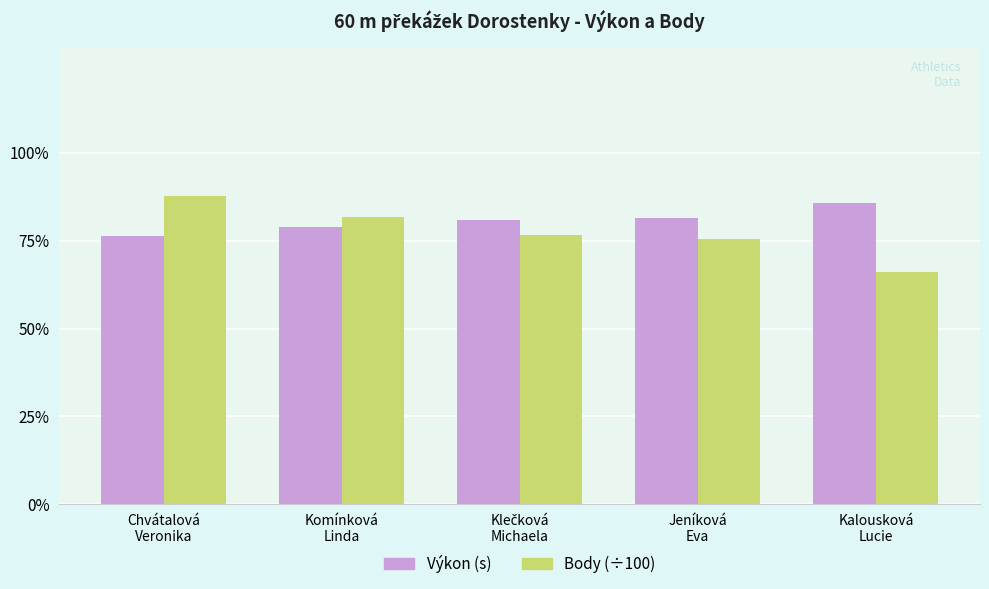

Reading left to right, list all the values displayed in this chart.

Výkon (s): Chvátalová
Veronika=9.2	Komínková
Linda=9.5	Klečková
Michaela=9.7	Jeníková
Eva=9.8	Kalousková
Lucie=10.3
Body (÷100): Chvátalová
Veronika=10.5	Komínková
Linda=9.8	Klečková
Michaela=9.2	Jeníková
Eva=9.1	Kalousková
Lucie=7.9